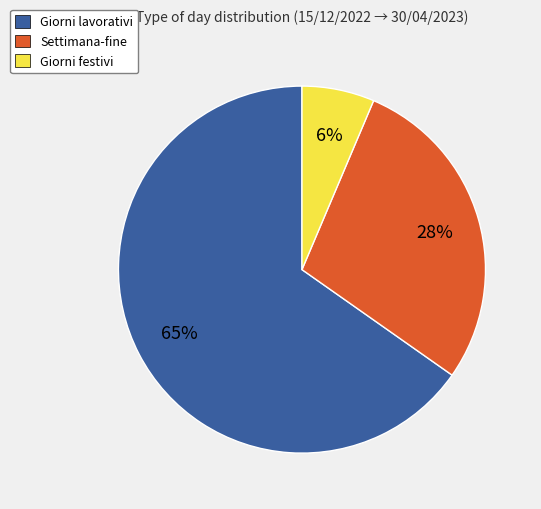

Is Settimana-fine the majority of the pie?

No